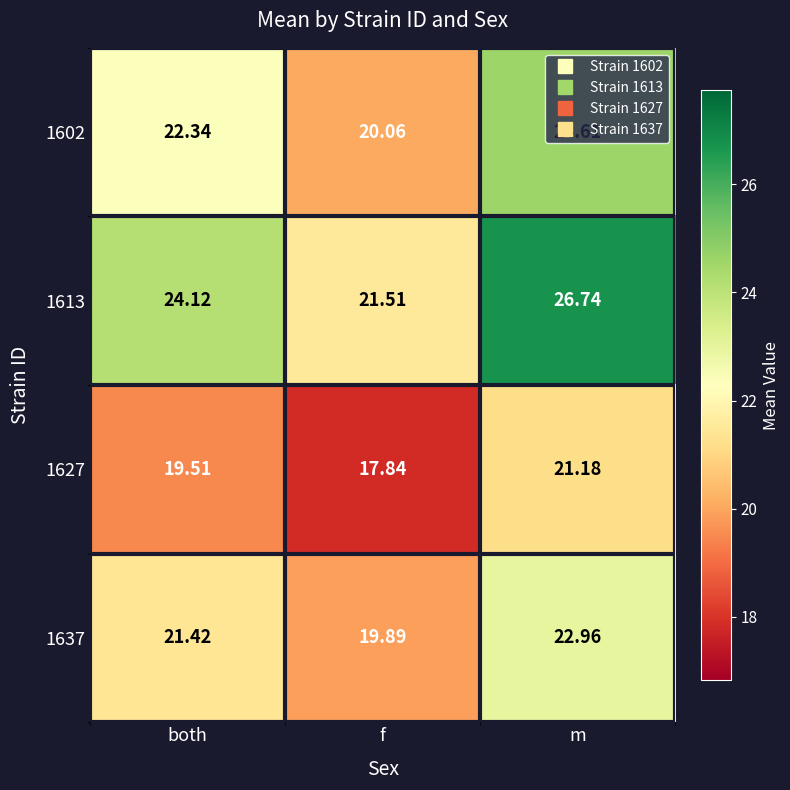

What is the greatest value displayed?

26.7